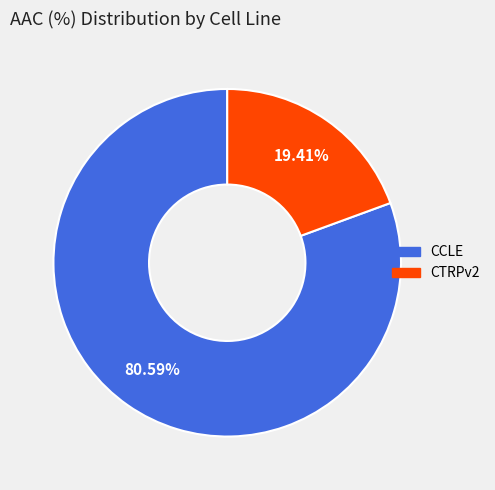

What percentage is NOT represented by CTRPv2?

80.6%